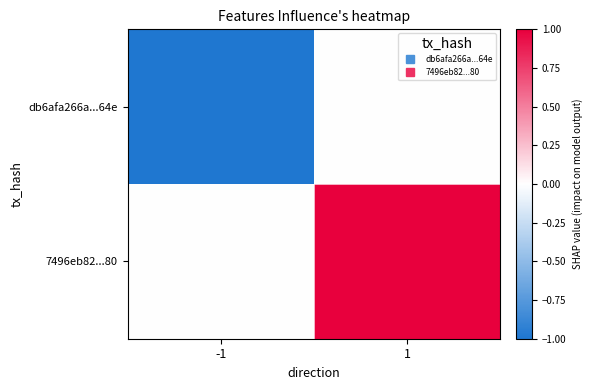

At which category is the sum across all series the highest?

1